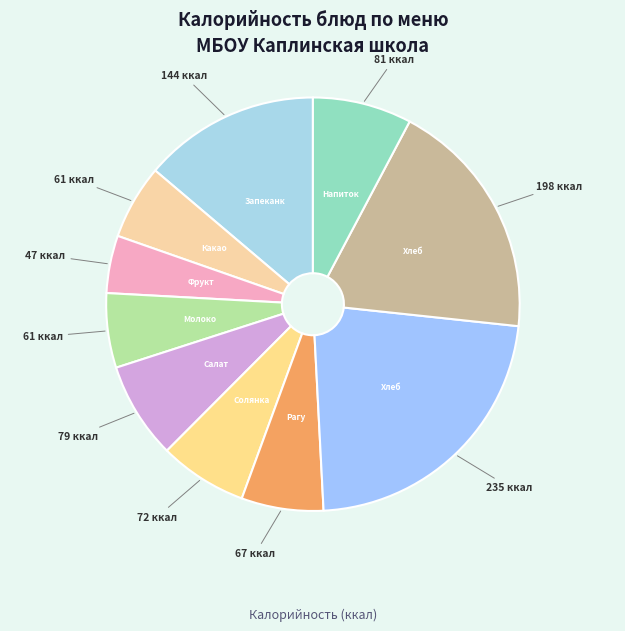

How many slices are in this pie chart?

10